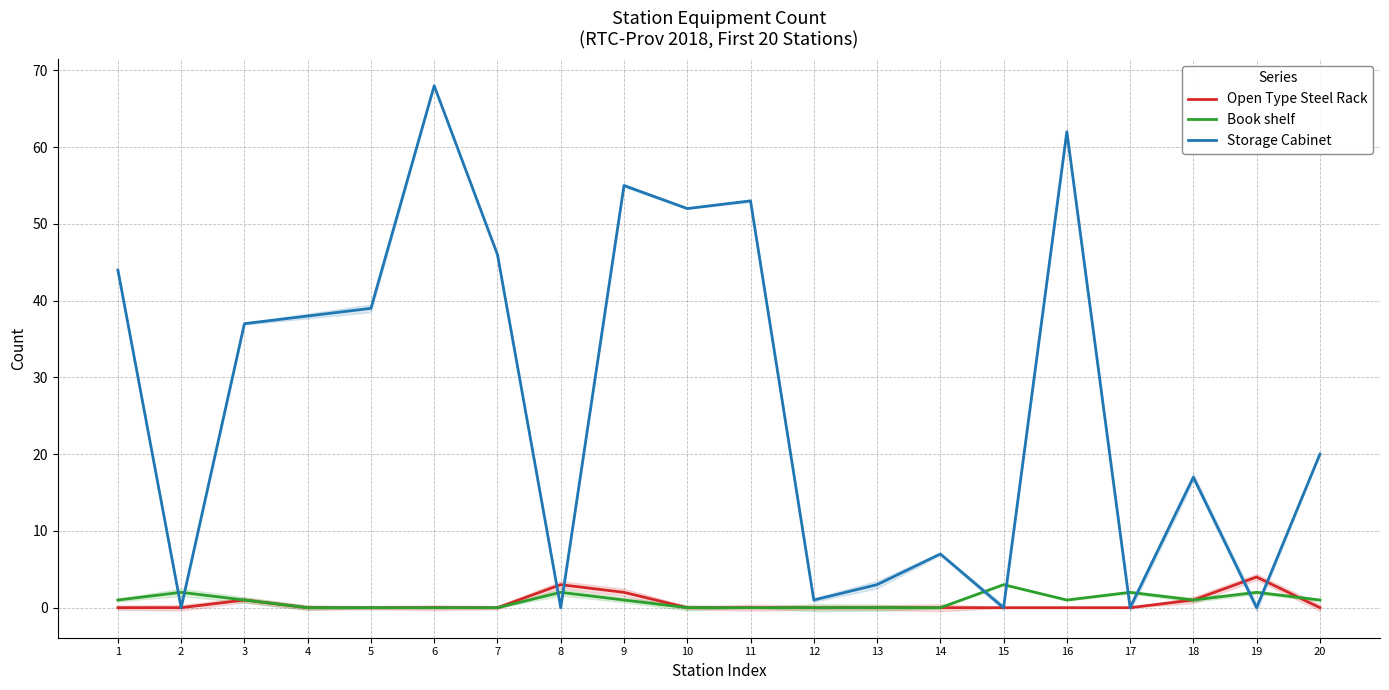

Between 9 and 8, which is larger?

8